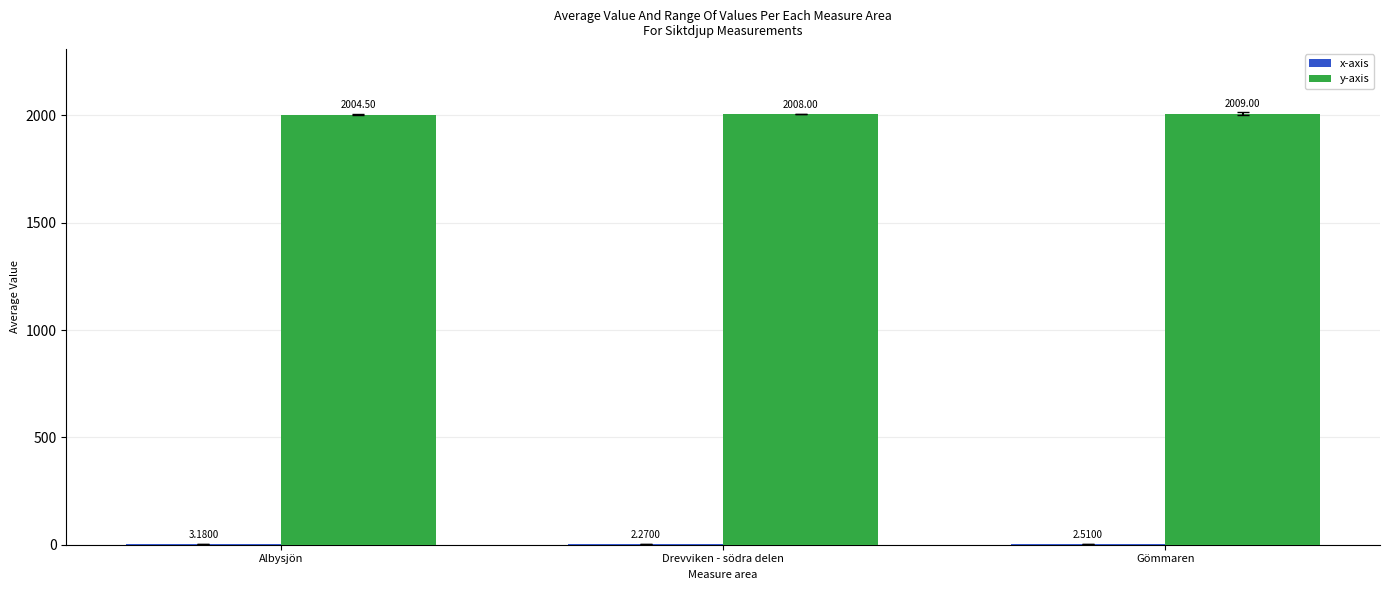

How many categories are shown in the chart?

3